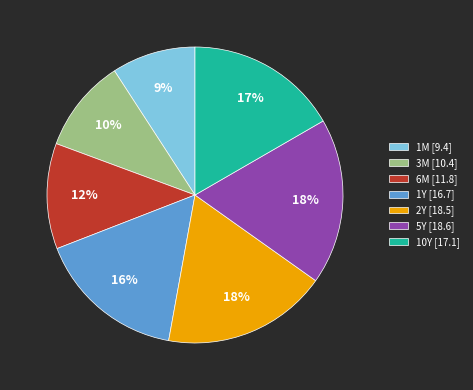

True or false: 2Y accounts for 31% of the total.

False